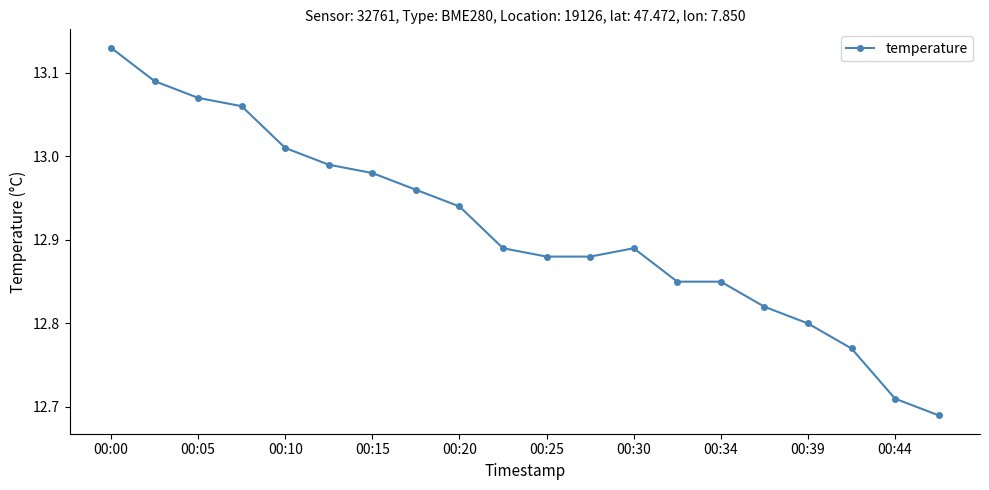

What is the sum of all values?

258.3